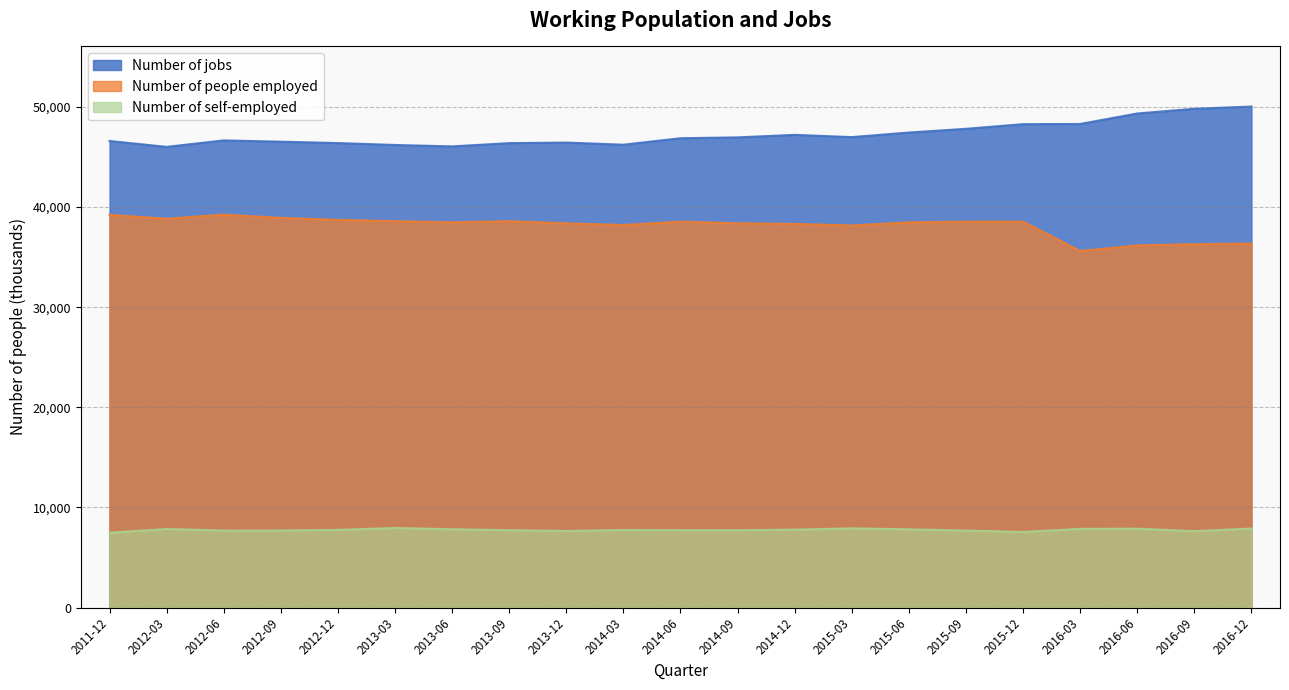

At how many categories does at least one series exceed 32948?

21